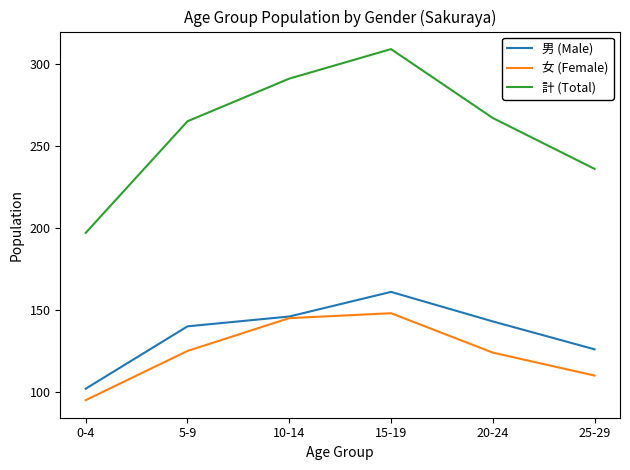

True or false: 計 (Total) and 女 (Female) cross at least once.

False